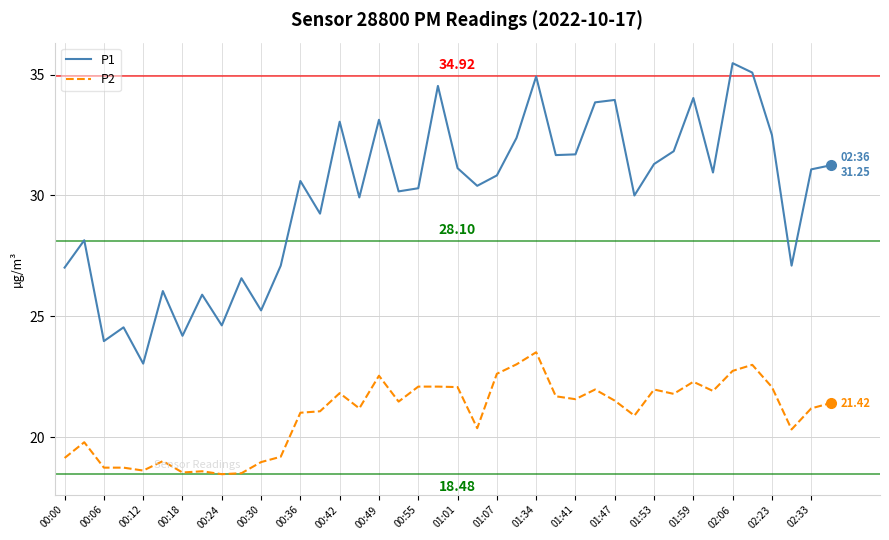

Which series has the widest spread of values?

P1